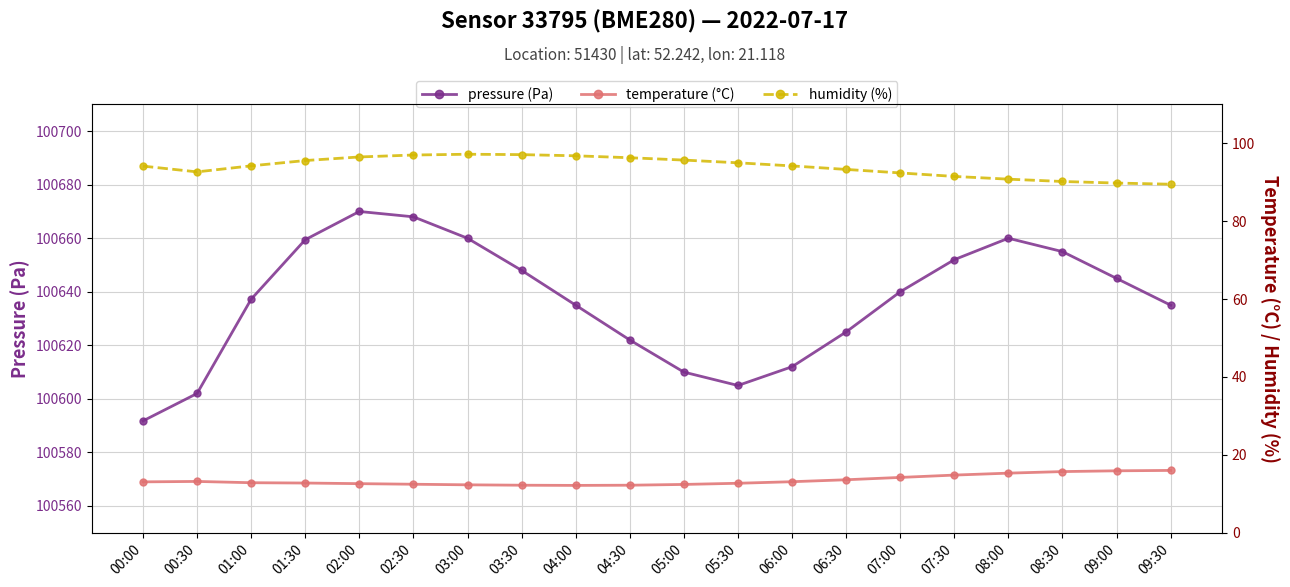

Which category has the lowest value in the temperature (°C) series?

04:00